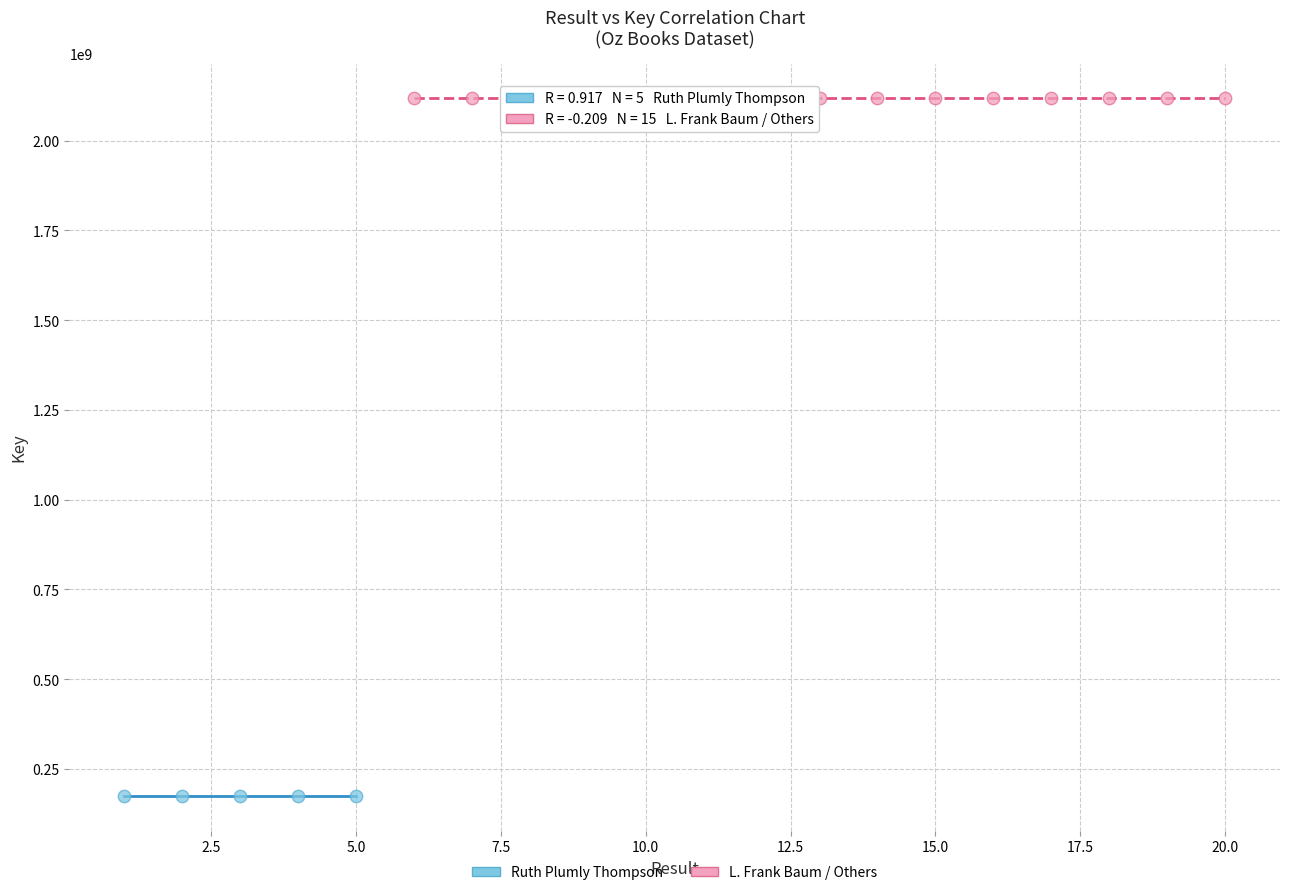

Which series reaches the maximum Y coordinate?

L. Frank Baum / Others